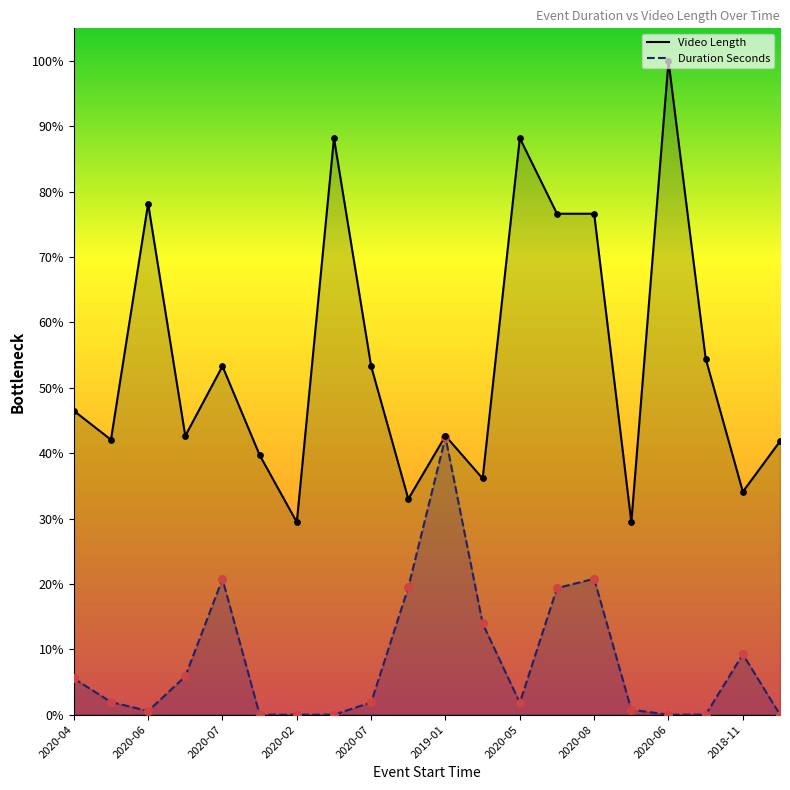

Which series has the largest total across all categories?

Video Length pts